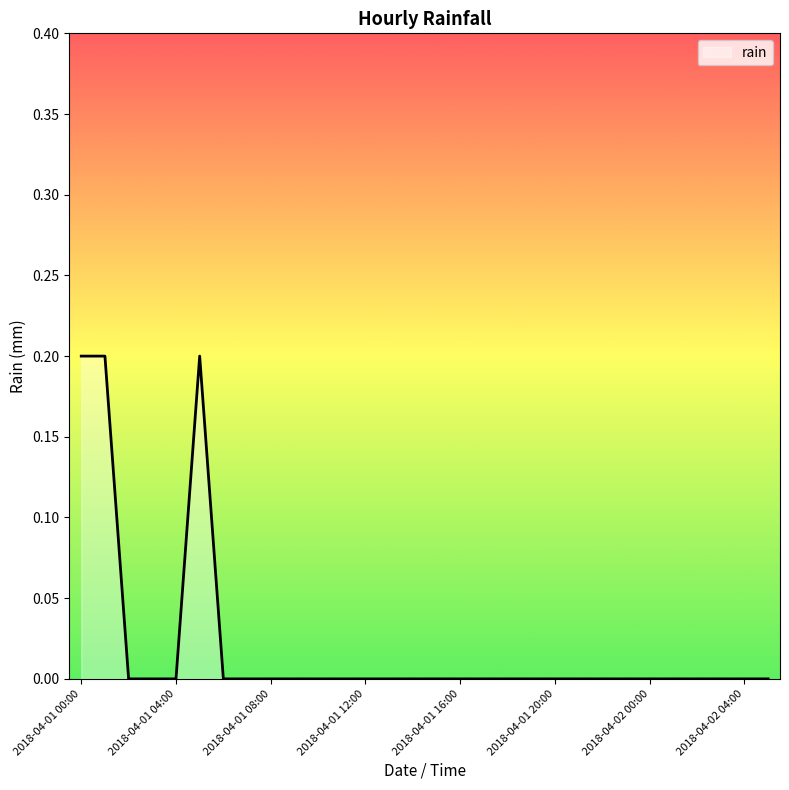

How many distinct data groups are displayed?

1